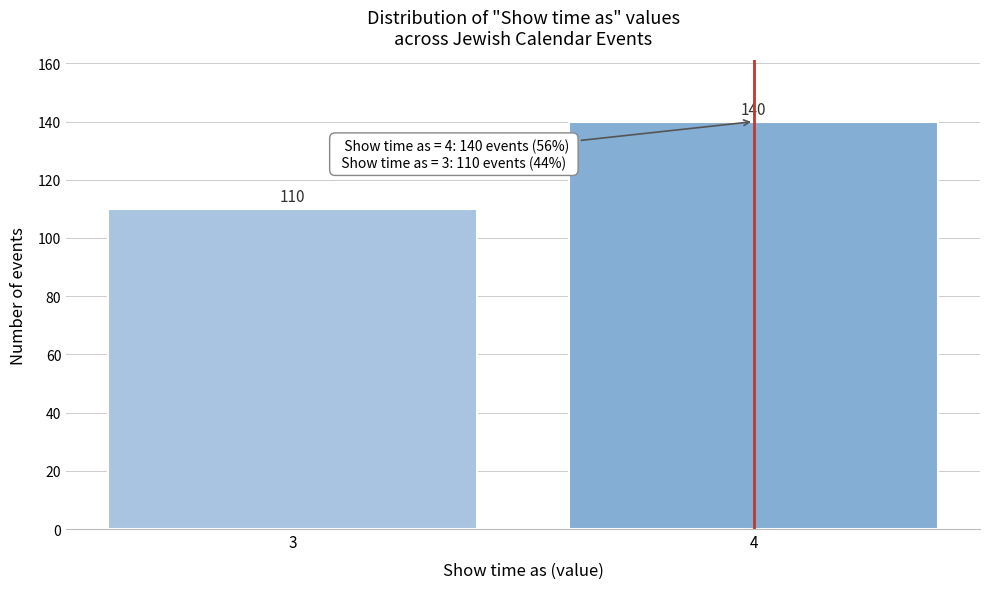

Reading left to right, what are all the values shown in this chart?

3=110	4=140